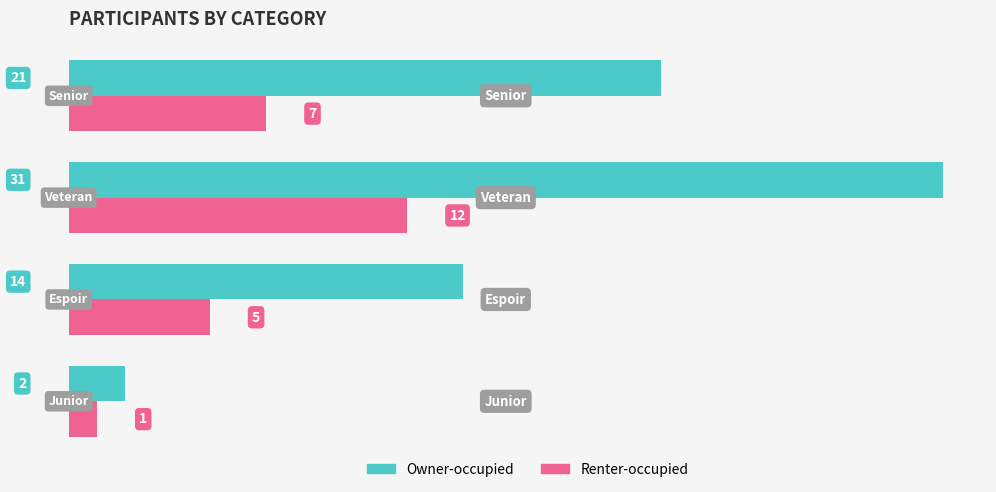

Which series has the widest spread of values?

Owner-occupied